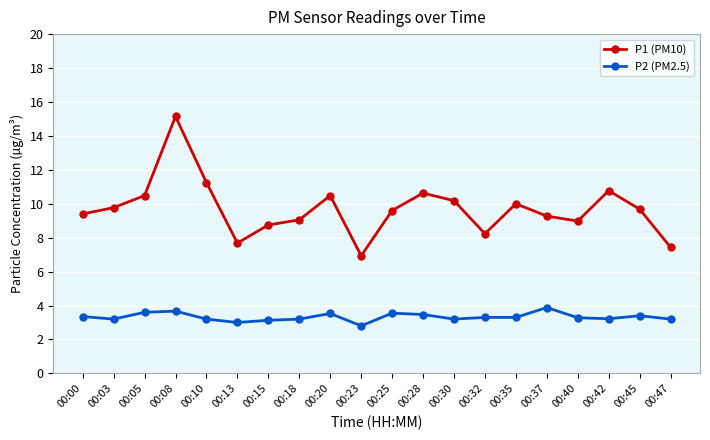

Between 00:00 and 00:23, which series saw the biggest shift?

P1 (PM10)